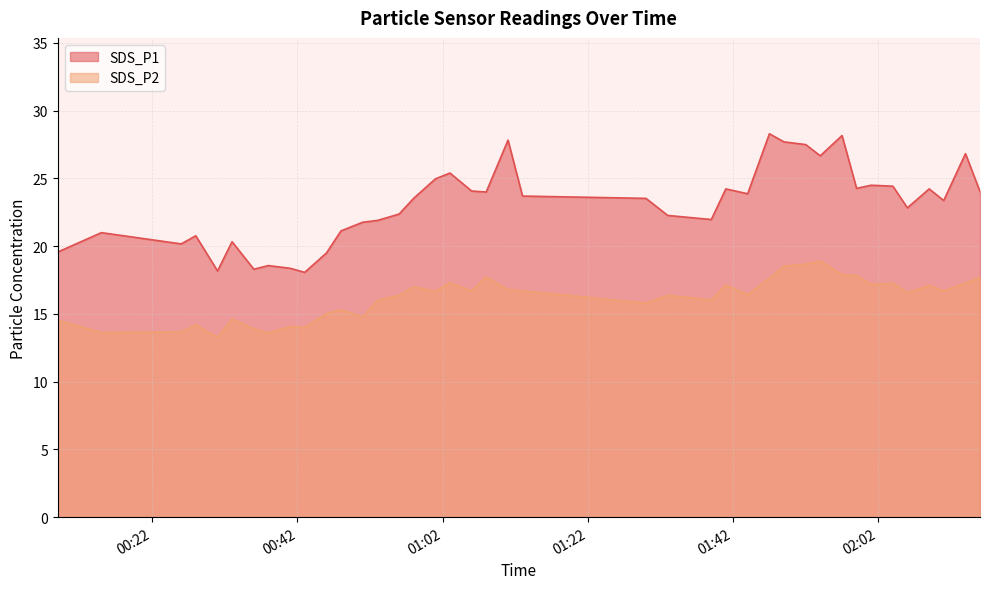

Where is the first local maximum for SDS_P2?

2022/01/25 00:28